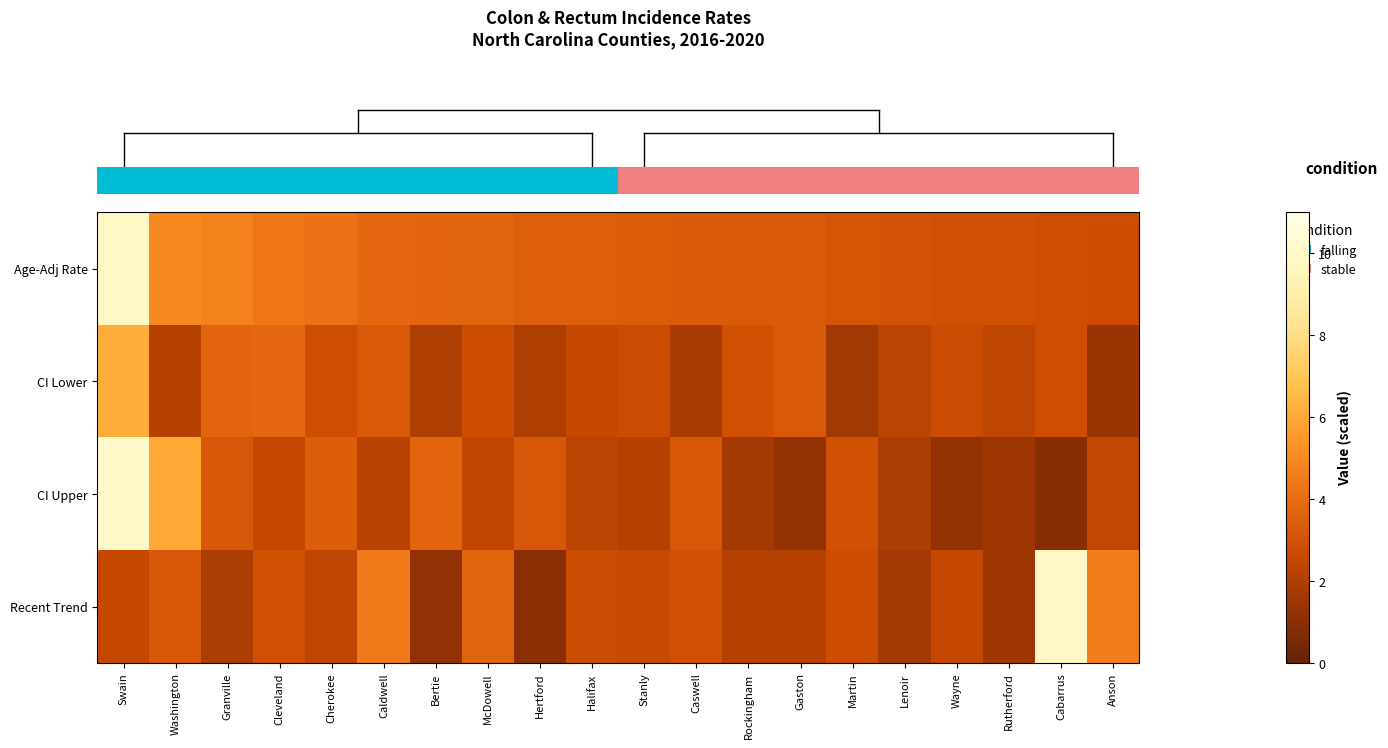

Which series has the largest total across all categories?

row_0